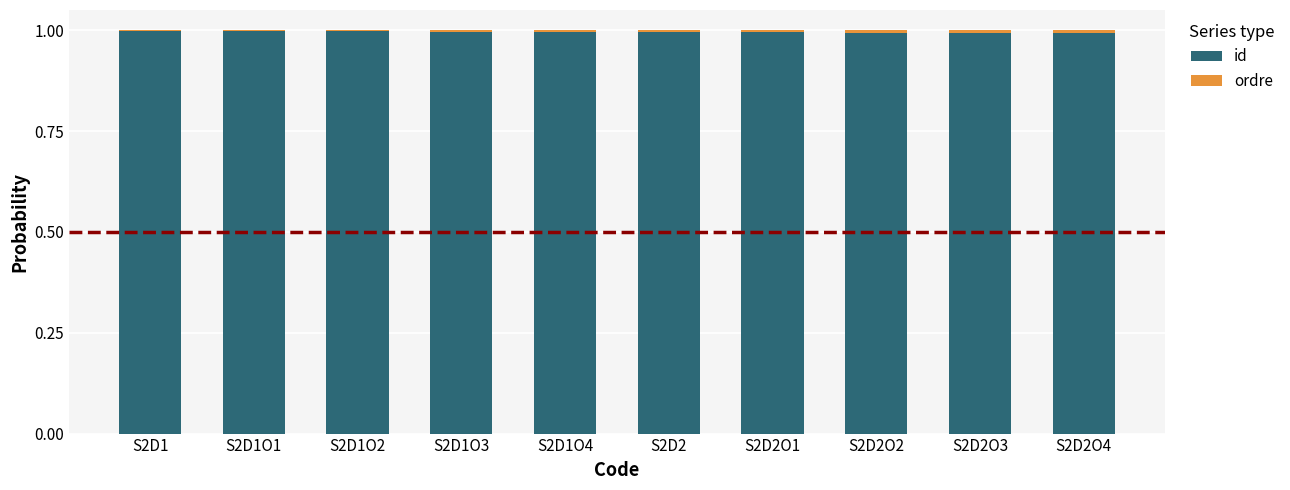

The value of id at S2D1O2 is 0.5. True or false?

False